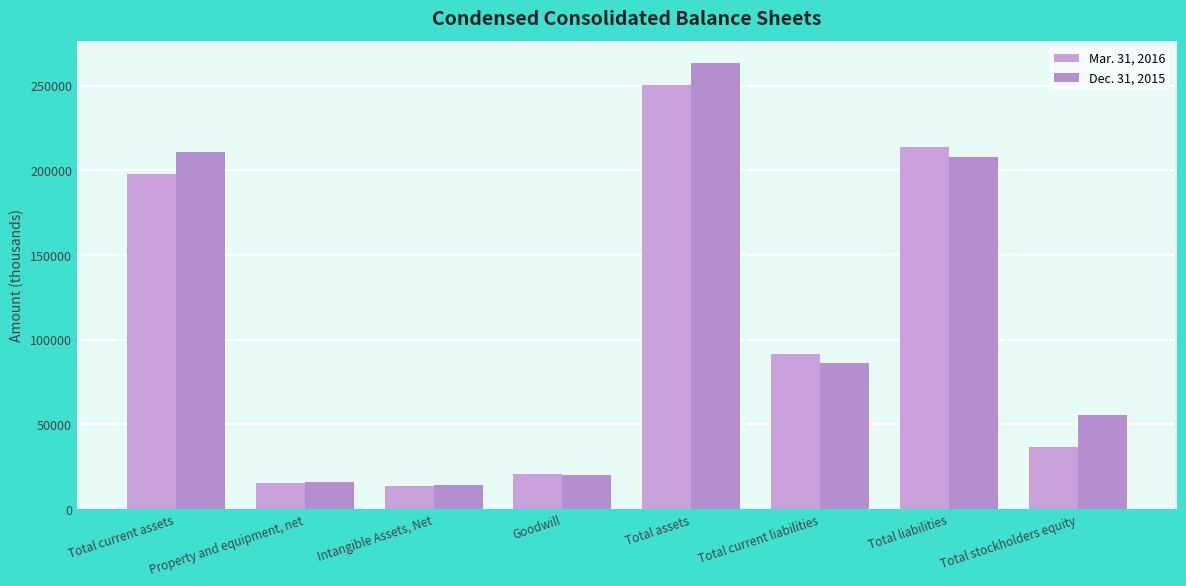

What is the average value of the Dec. 31, 2015 series?

109264